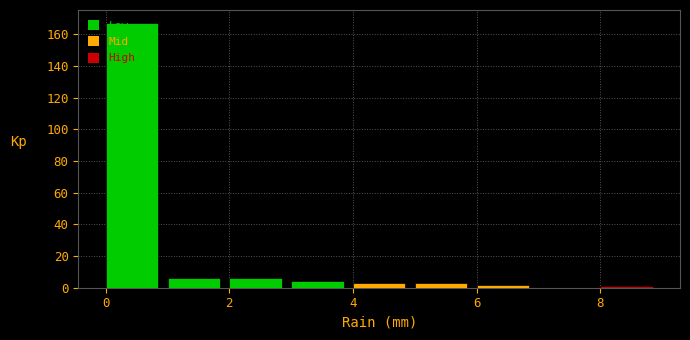

Which range on the x-axis has the tallest bar?

0 to 1